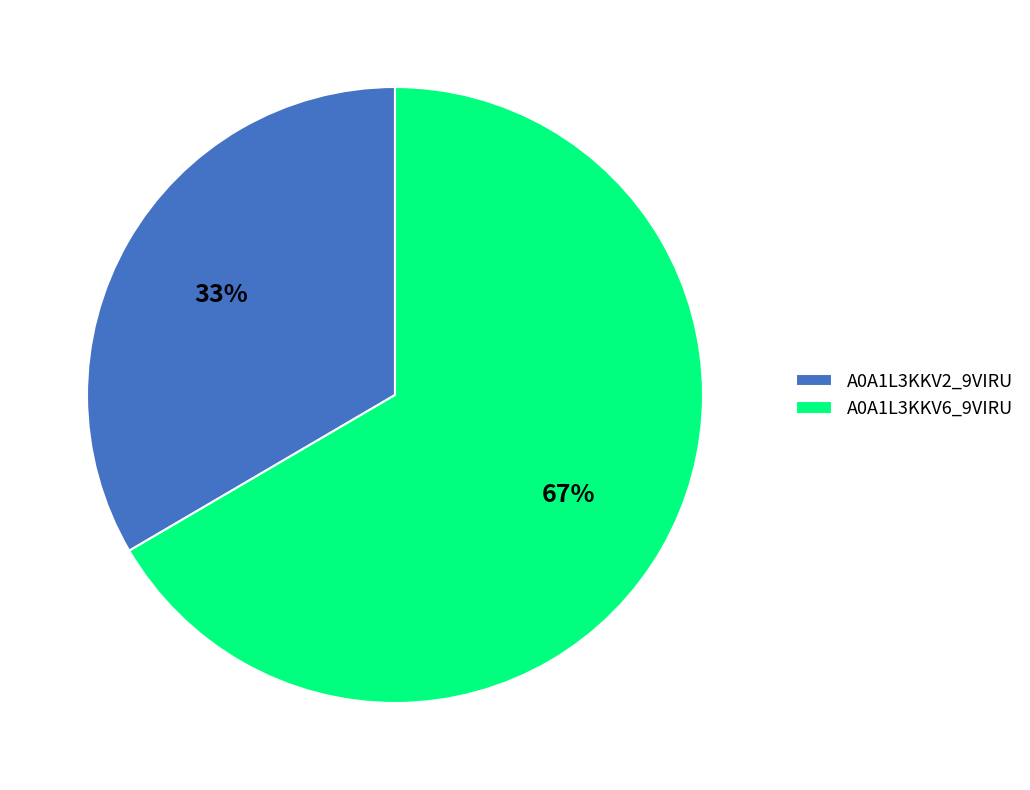

Does any single category account for the majority?

Yes